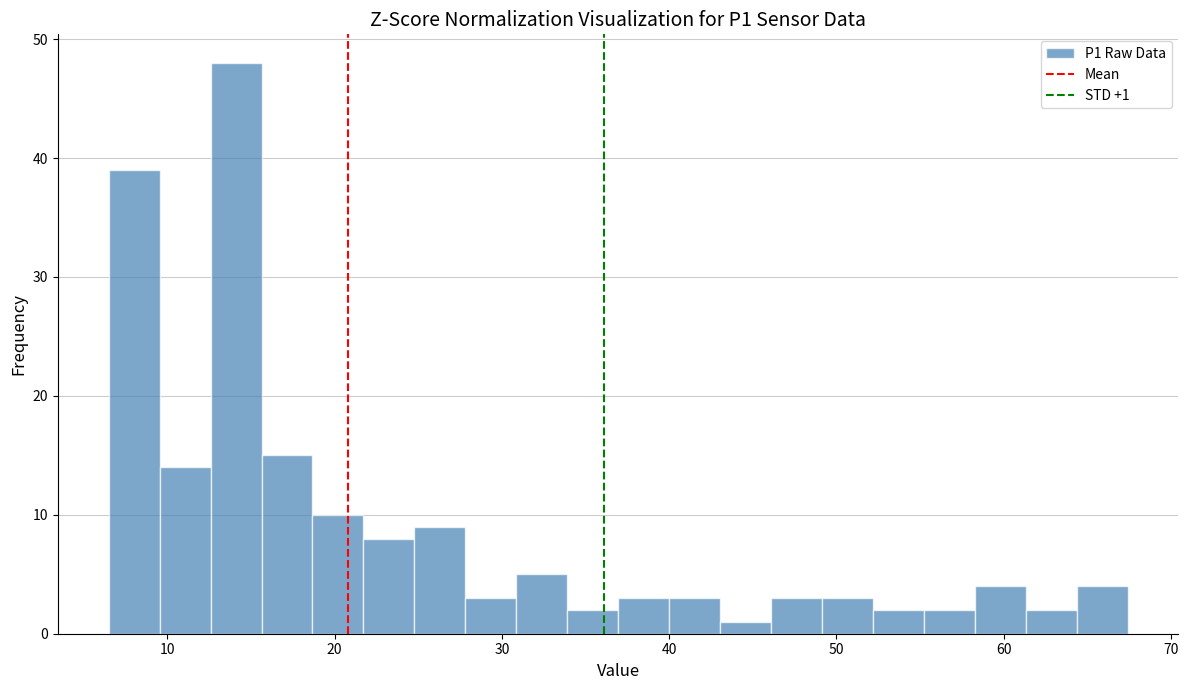

Read against the x-axis, roughly where is the centre of the tallest bar?

14